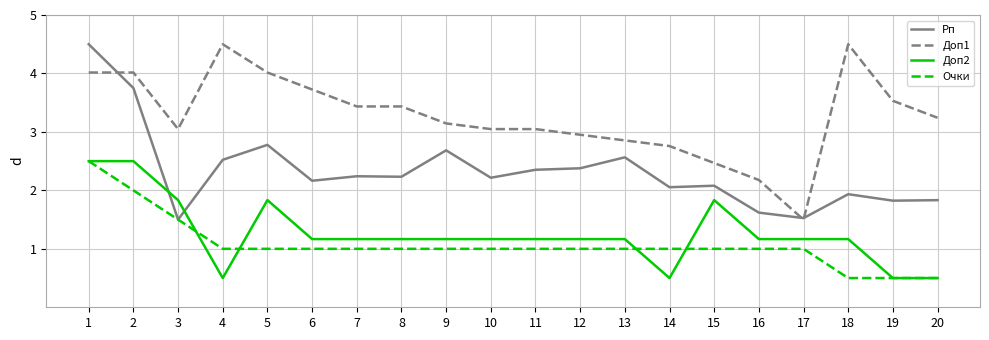

How many values in the Доп1 series exceed 3?

14